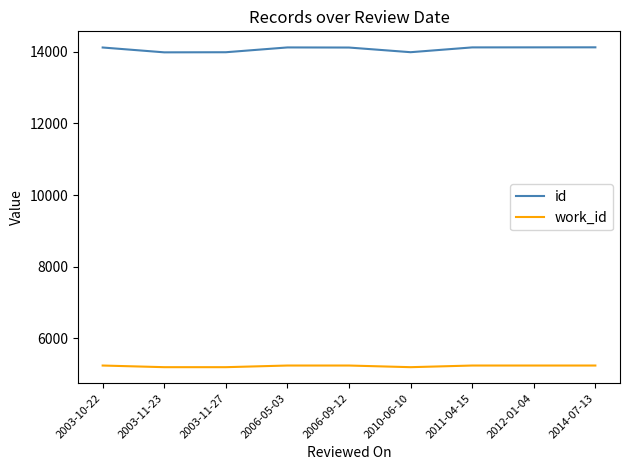

What are all the series names shown in the legend?

id, work_id